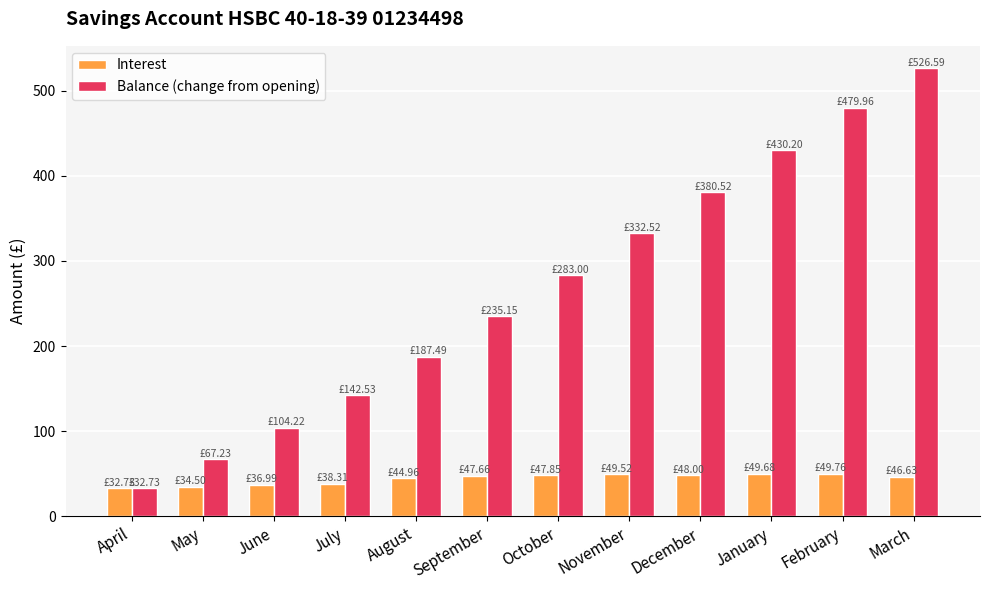

How many data points in Balance (change from opening) are less than 283?

6